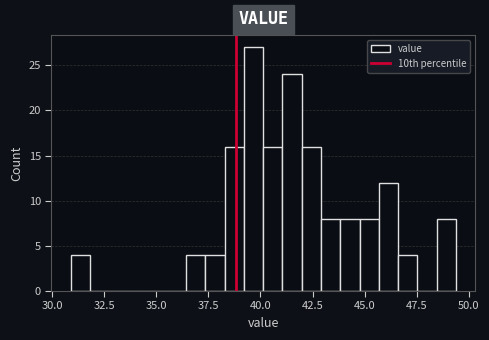

Read against the x-axis, roughly where is the centre of the tallest bar?

39.5